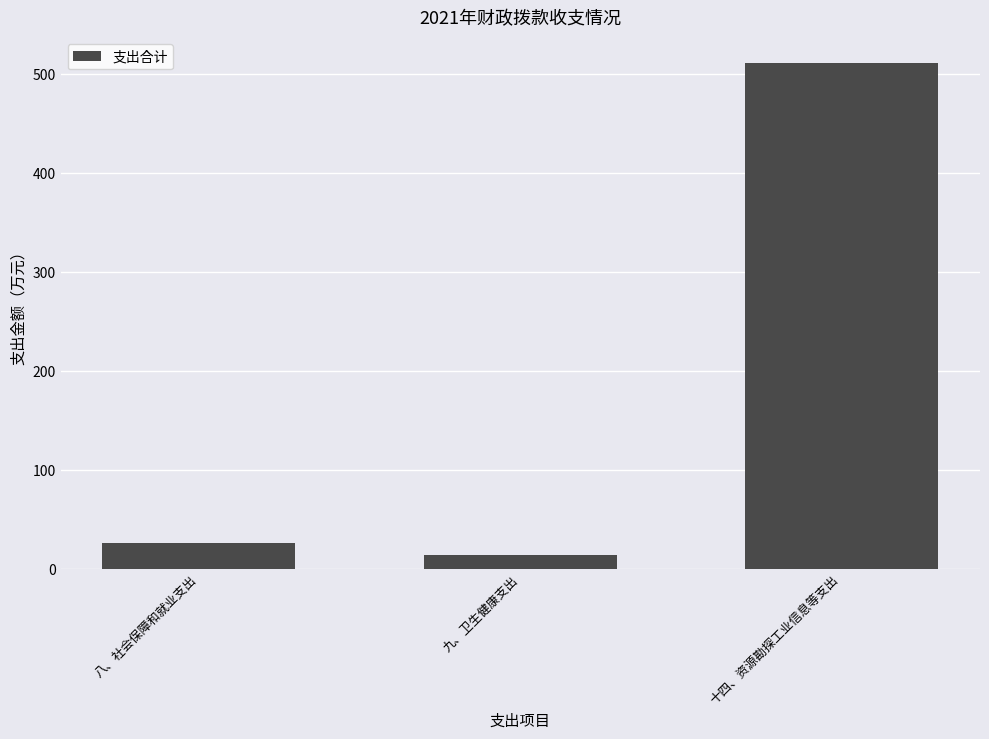

Rank the categories by value from lowest to highest.

九、卫生健康支出, 八、社会保障和就业支出, 十四、资源勘探工业信息等支出